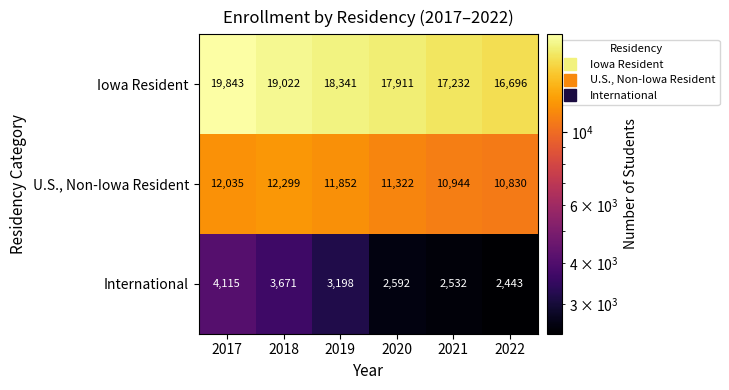

What is the sum of the U.S., Non-Iowa Resident values at 2021 and 2017?

22979